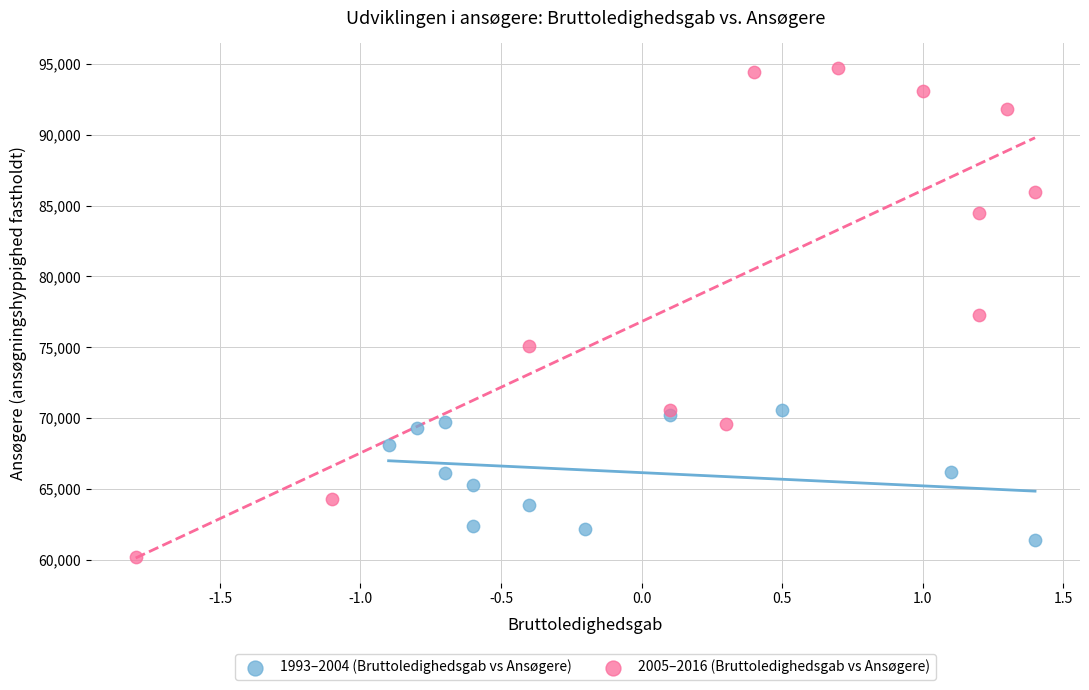

Which series has the largest Y range (max minus min)?

2005–2016 (Bruttoledighedsgab vs Ansøgere)